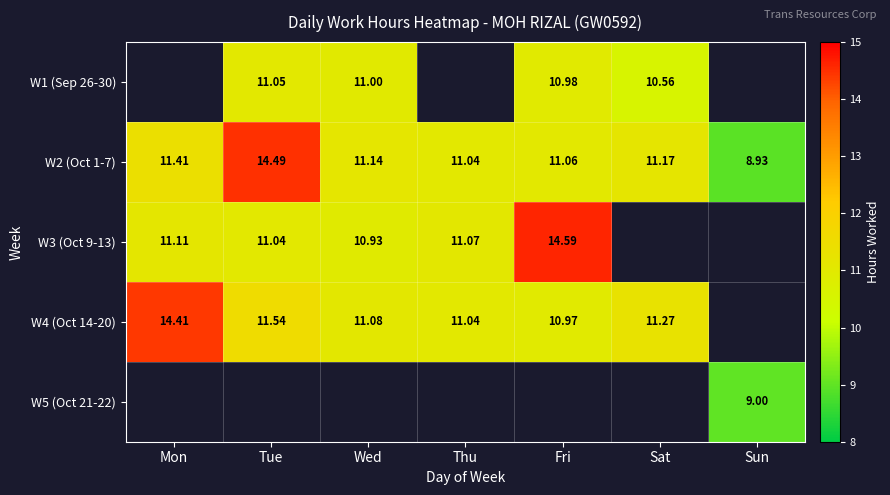

Count the number of categories in the chart.

7